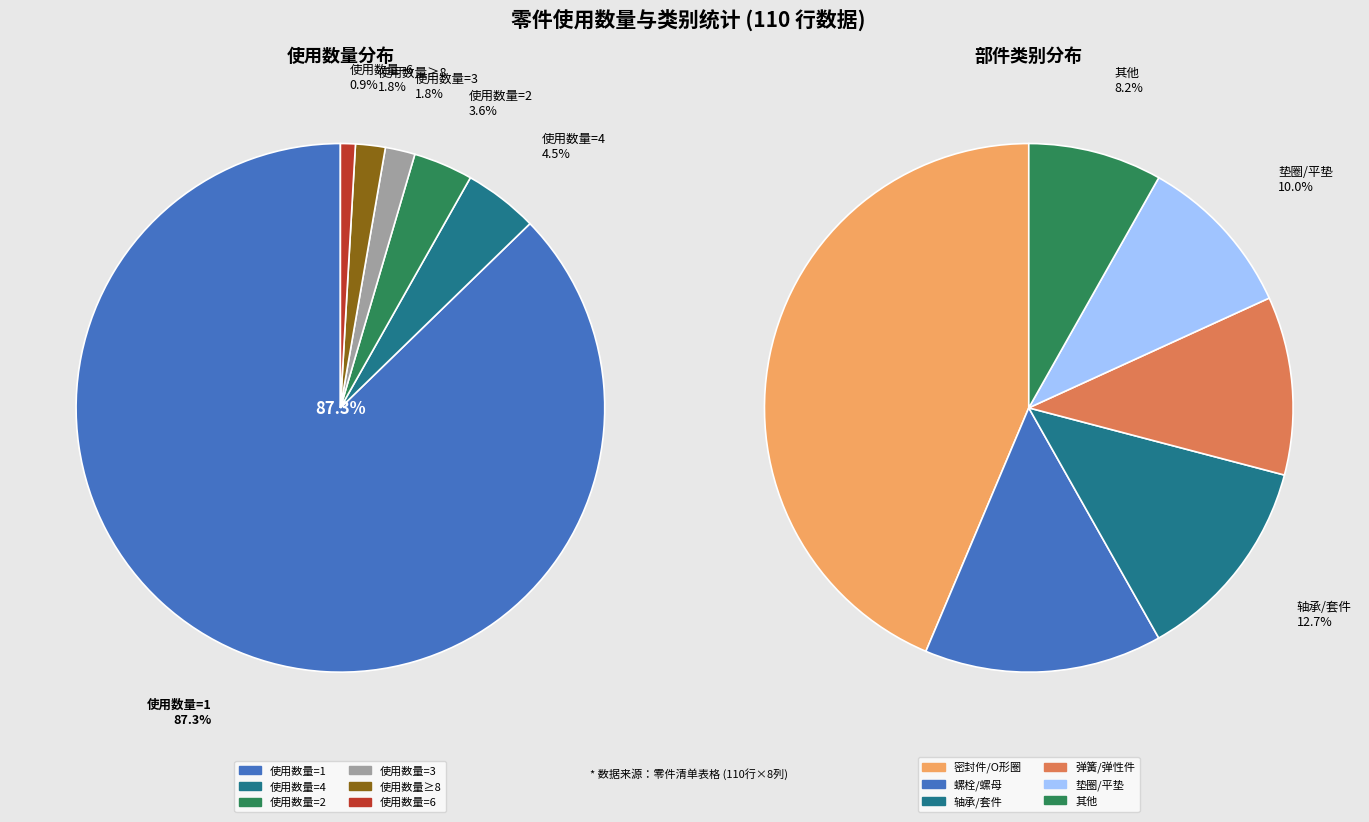

What percentage do 使用数量=4 and 使用数量=1 together represent?

91.8%